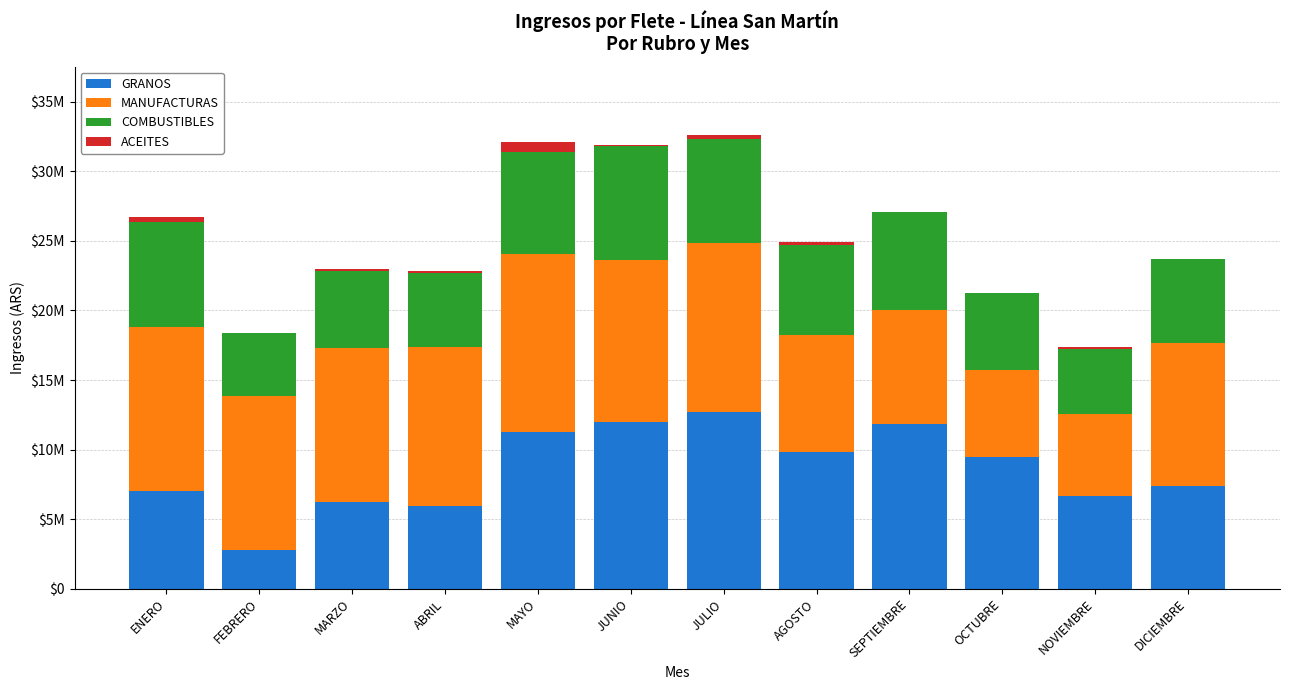

At how many categories does at least one series exceed 10241107?

9